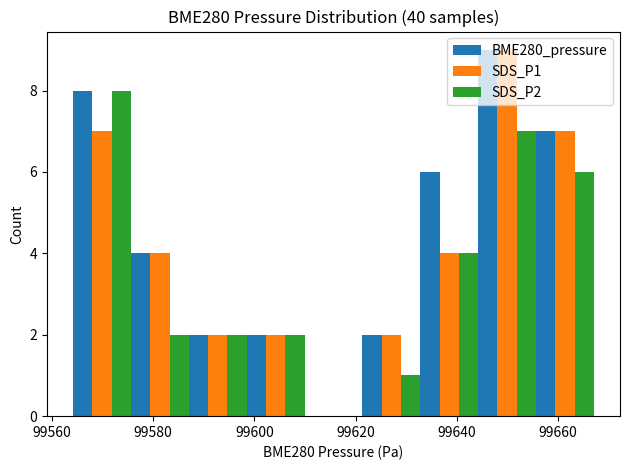

In the BME280_pressure series, which range on the x-axis has the tallest bar?

99644 to 99656